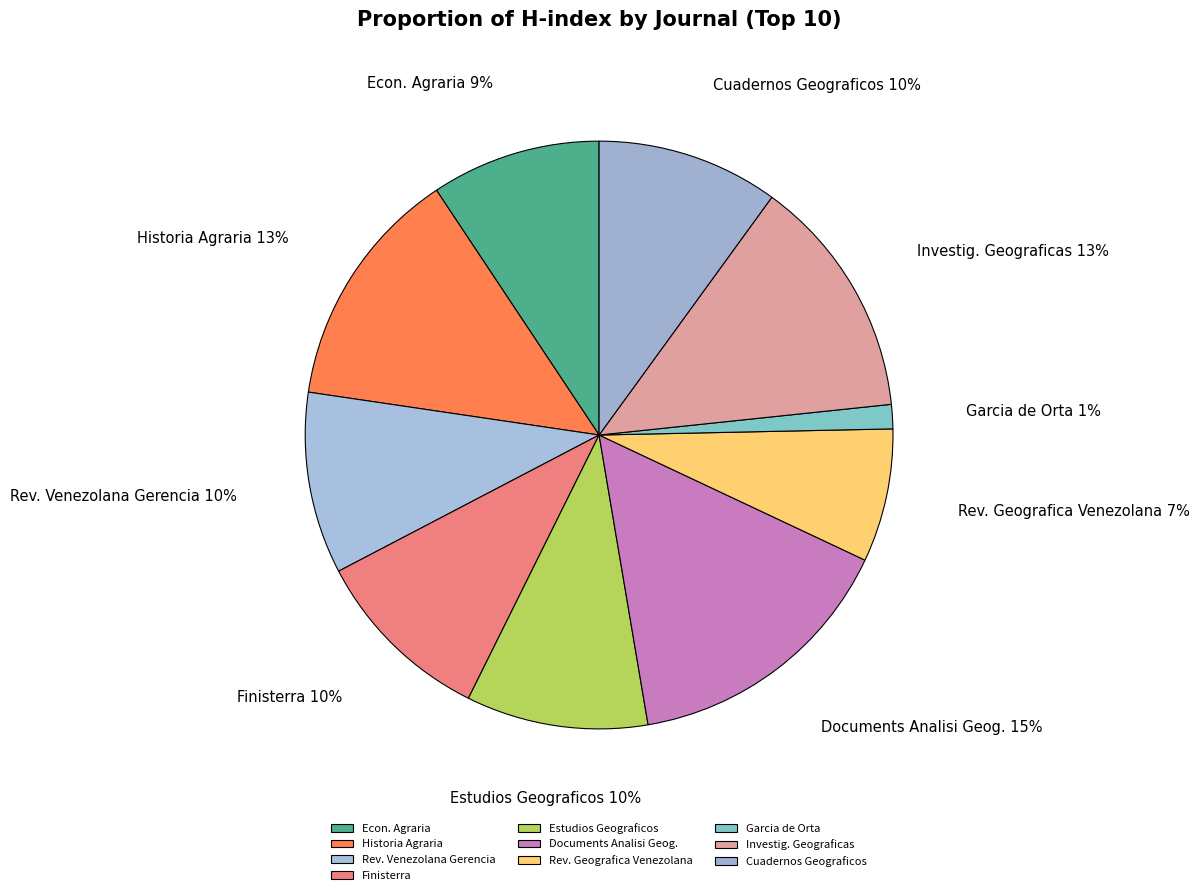

To the nearest percent, what is the difference between the largest and smallest slice percentages?

14%